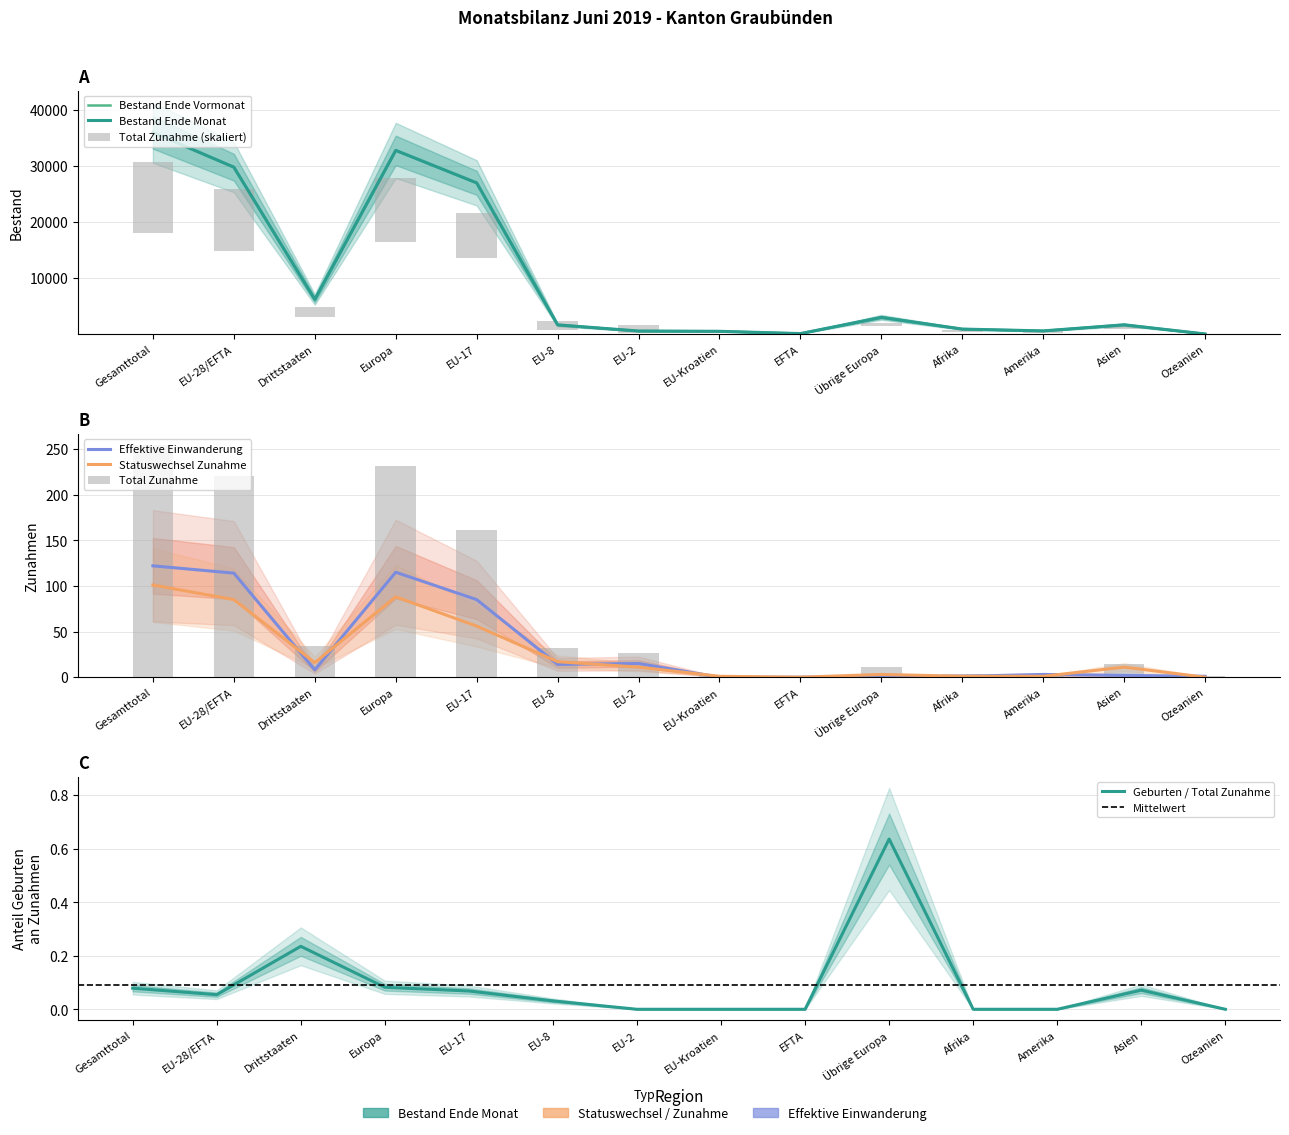

What is the average value of the Total Zunahme series?

3546